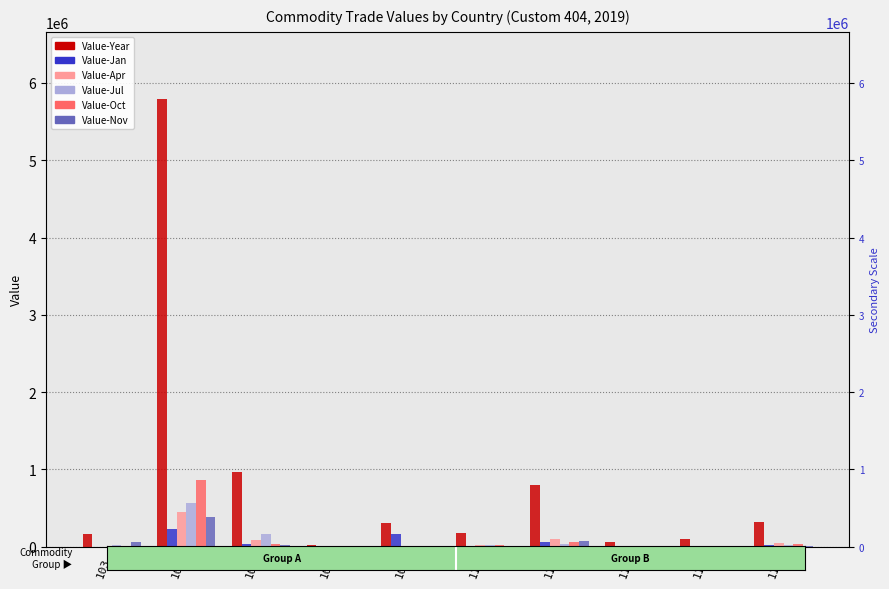

How many bars are there in total?

60